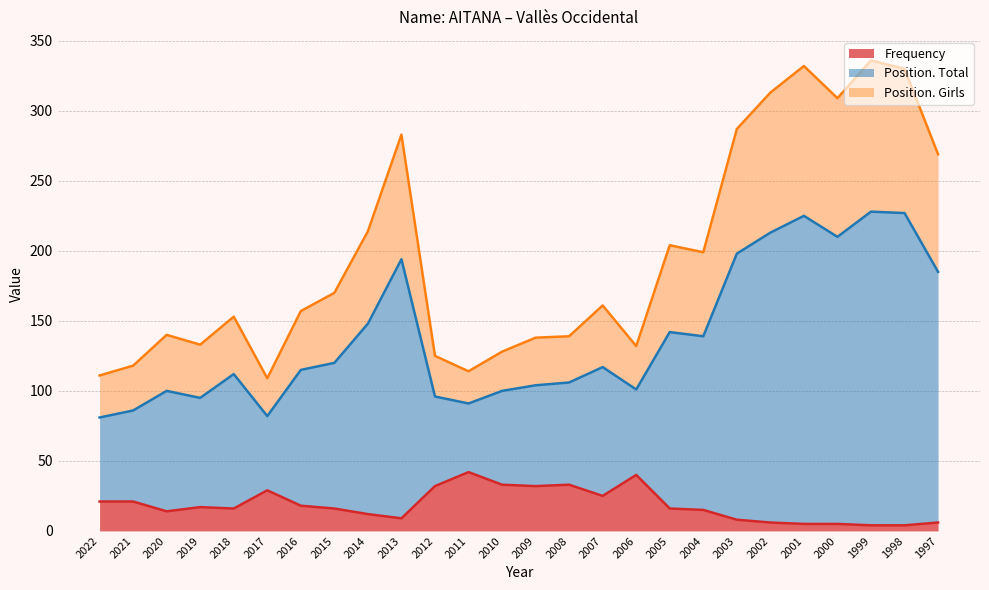

Is it true that Frequency equals 5 at 2001?

True